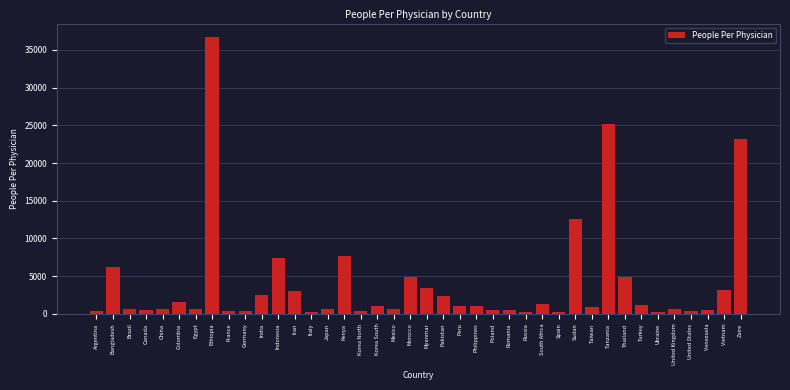

What is the label of the 29th bar from the left?

Spain